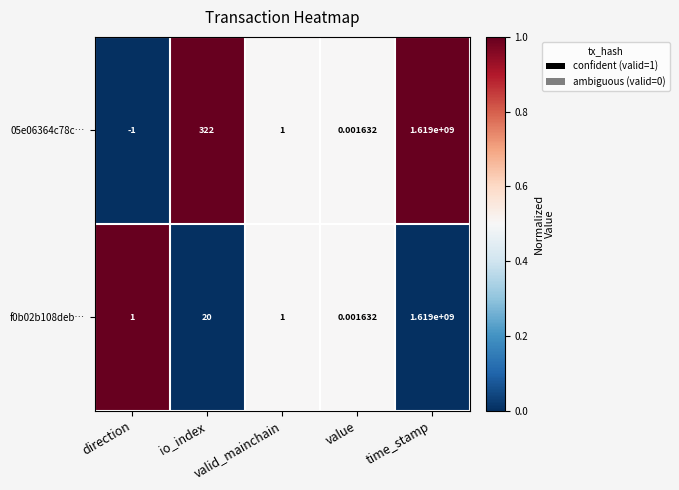

Count the number of data series in this chart.

2